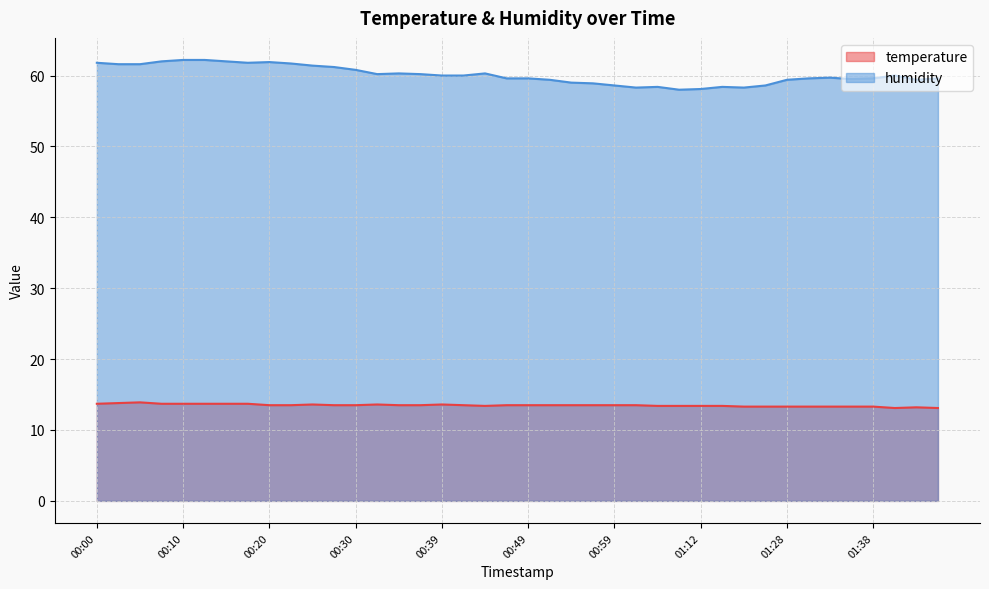

At which category does the chart reach its peak across all series?

00:10